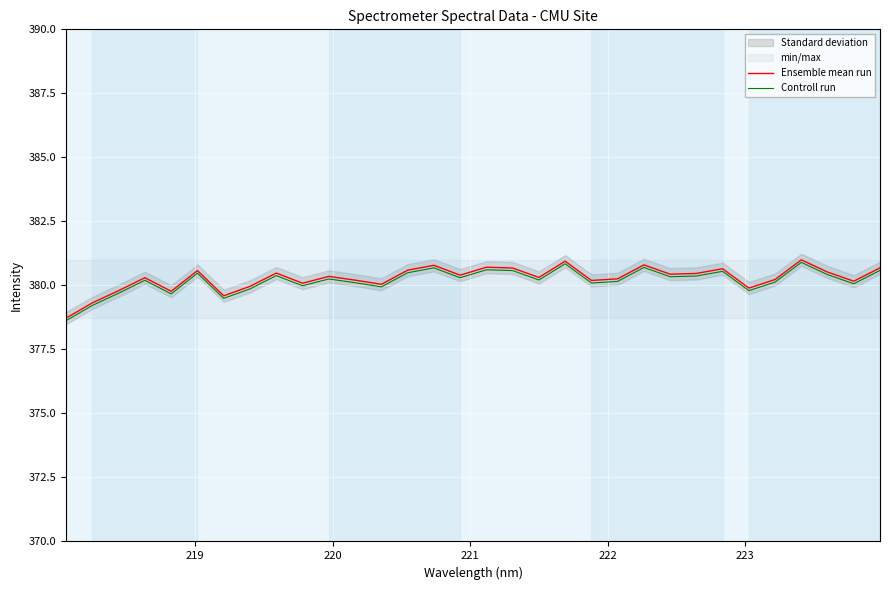

How many lines are shown in the chart?

2